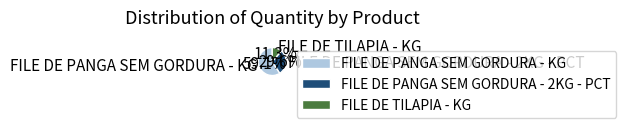

To the nearest percent, what is the average slice percentage?

33%